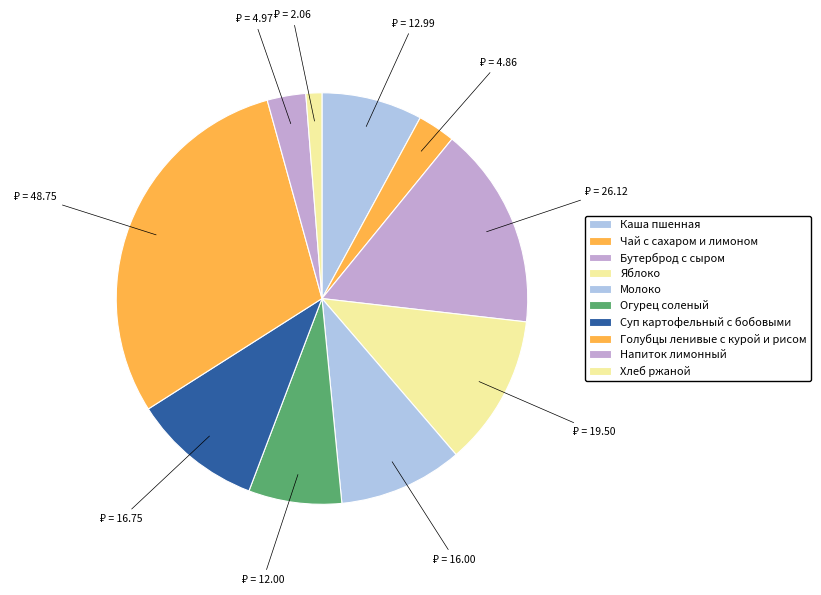

How many segments does this pie chart have?

10